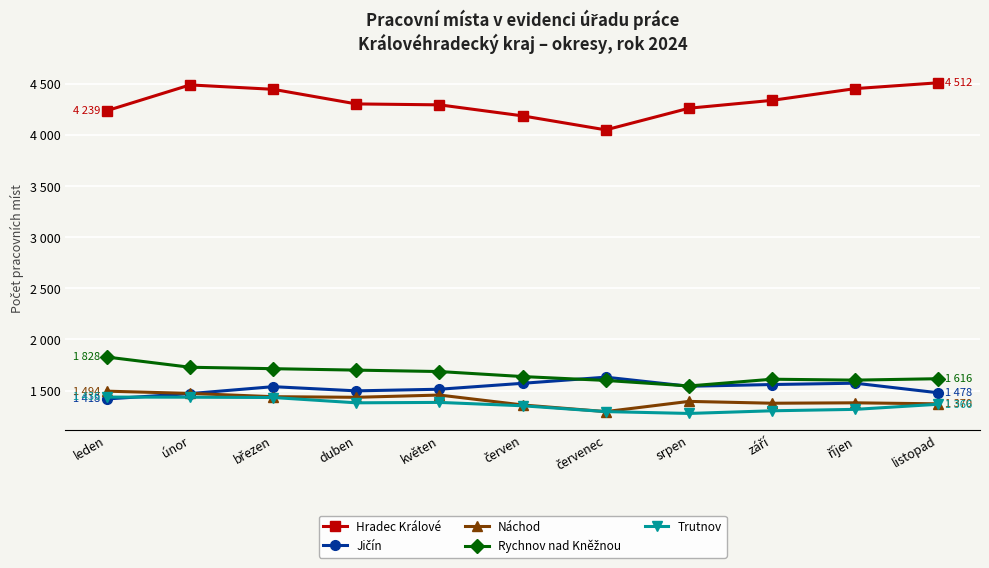

Rank the series by their maximum value, from highest to lowest.

Hradec Králové, Rychnov nad Kněžnou, Jičín, Náchod, Trutnov